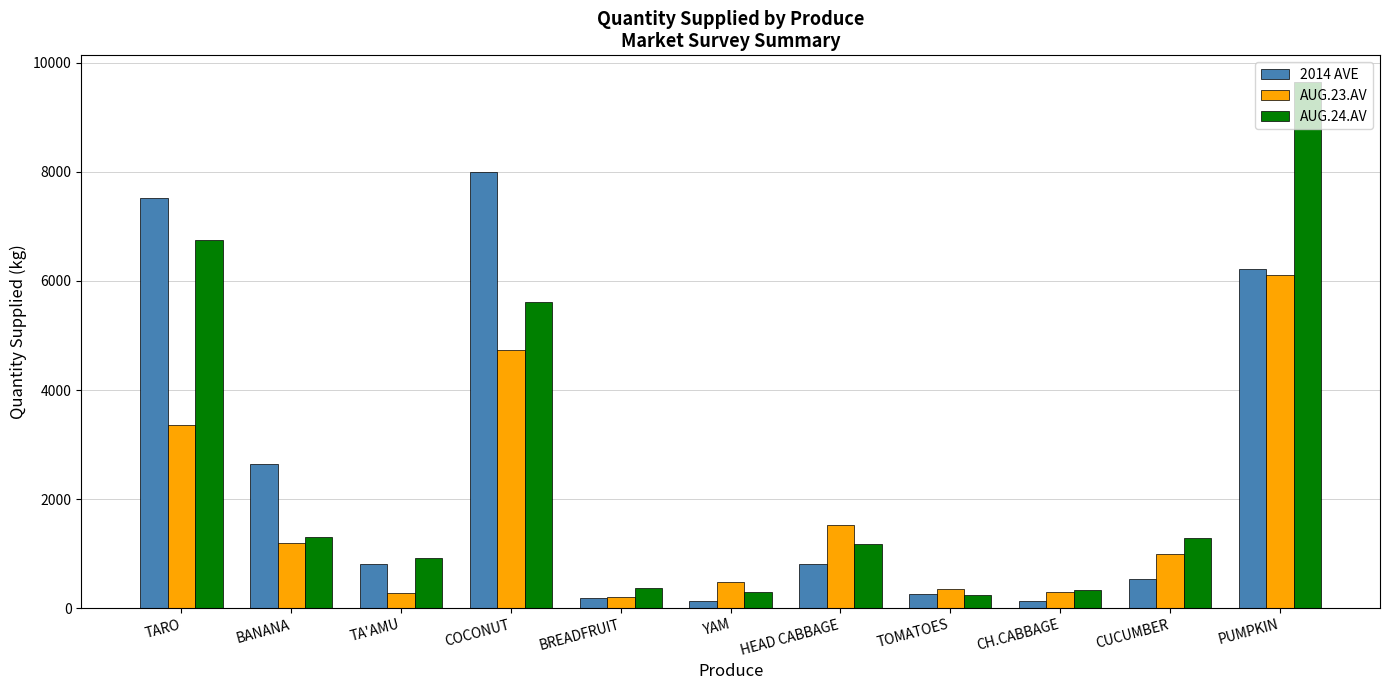

How many groups of bars are there?

11